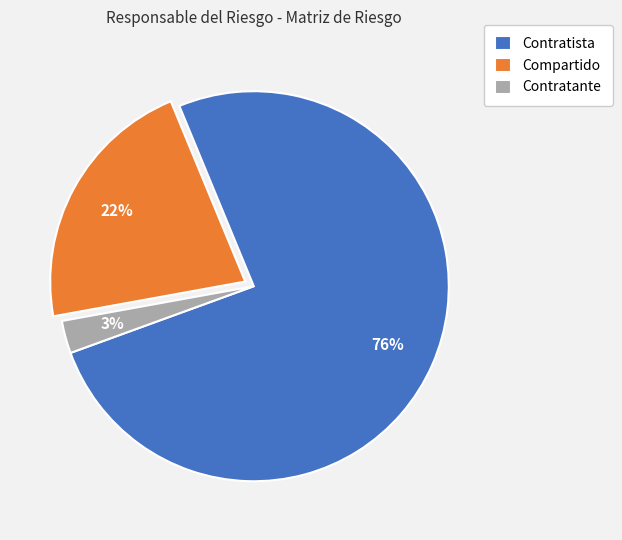

To the nearest percent, what percentage of the pie is Compartido?

22%